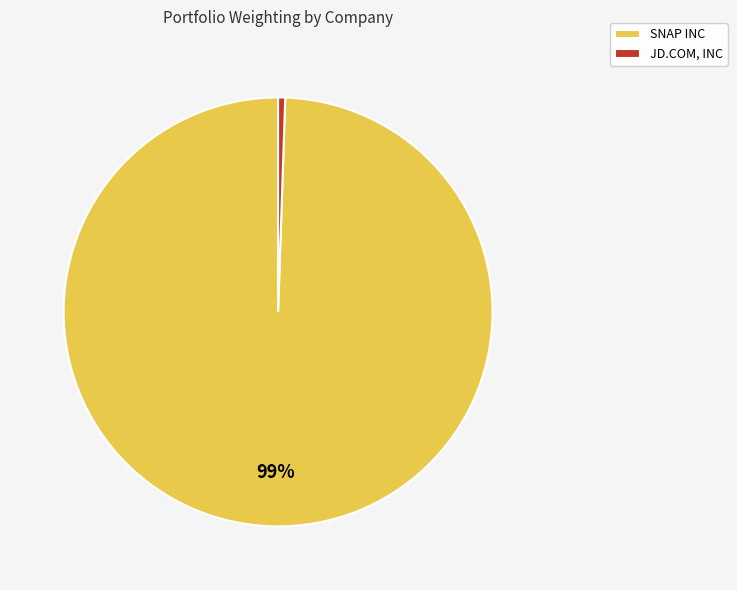

To the nearest percent, what is the combined percentage of SNAP INC and JD.COM, INC?

100%